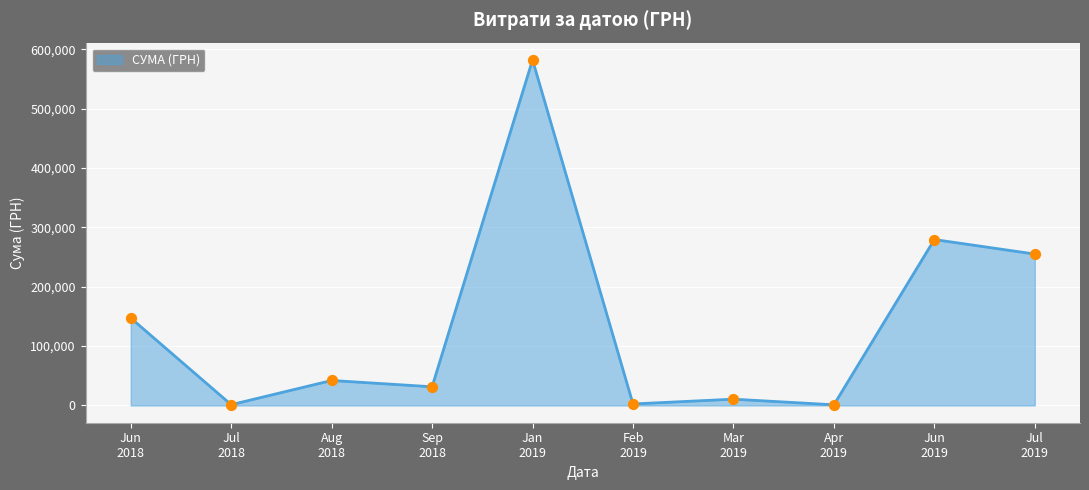

What is the maximum value shown in the chart?

582001.2